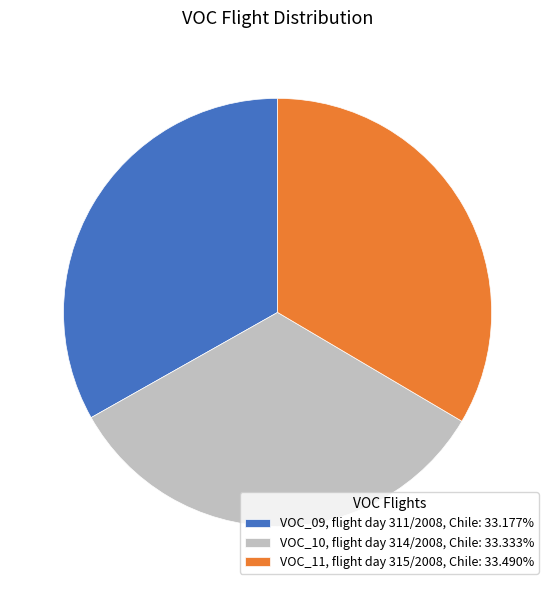

What is the ratio of the value at VOC_09, flight day 311/2008, Chile: 33.177% to the value at VOC_11, flight day 315/2008, Chile: 33.490%?

1.0